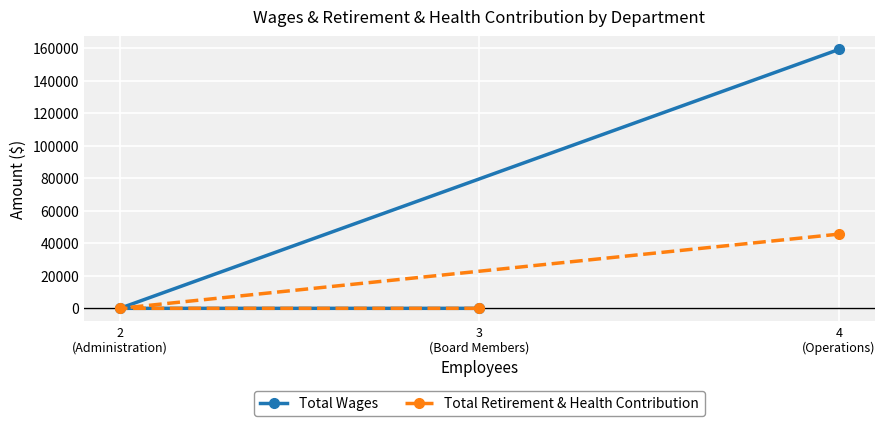

Rank the series by their maximum value, from highest to lowest.

Total Wages, Total Retirement & Health Contribution